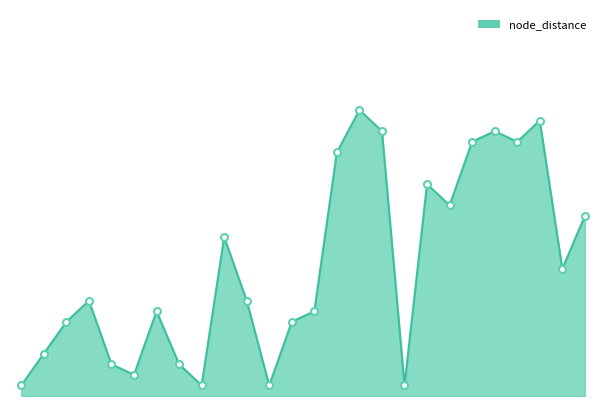

What is the value of the 6th point from the left?

2